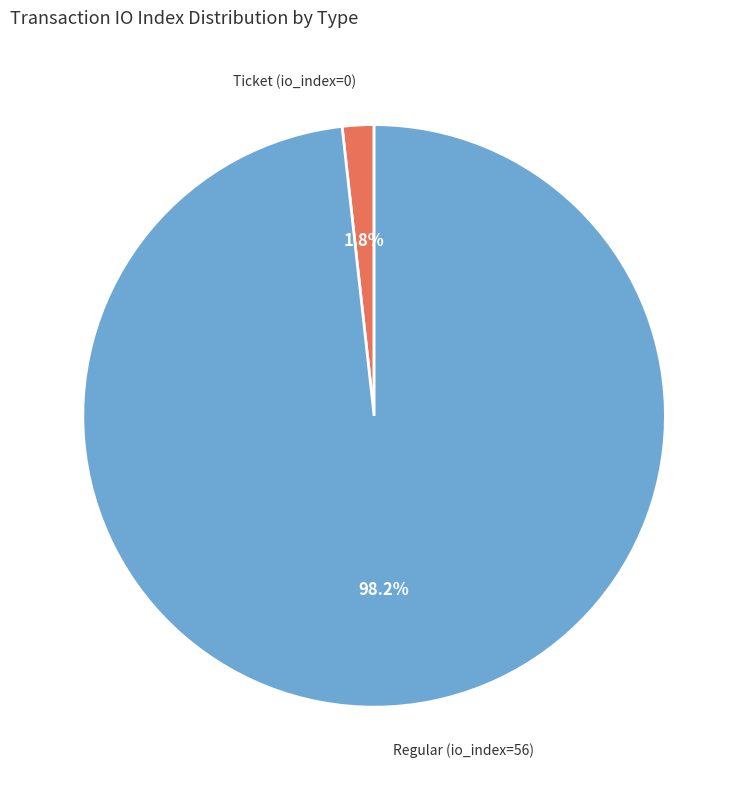

Rank the categories by value from lowest to highest.

Ticket (io_index=0), Regular (io_index=56)